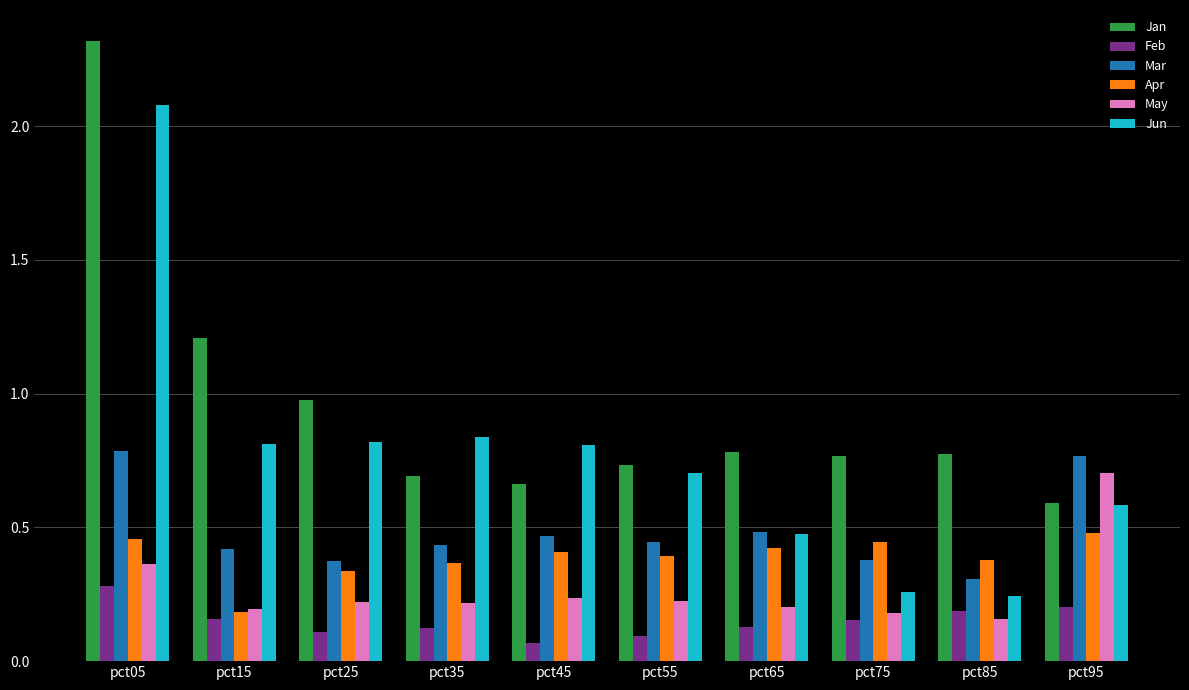

Which series has the largest total across all categories?

Jan